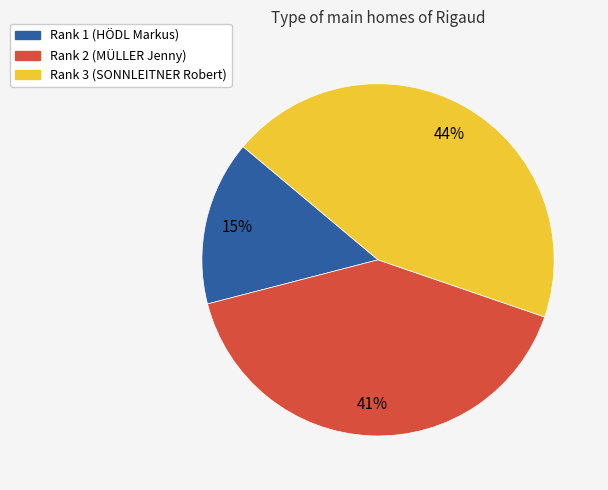

How many segments does this pie chart have?

3